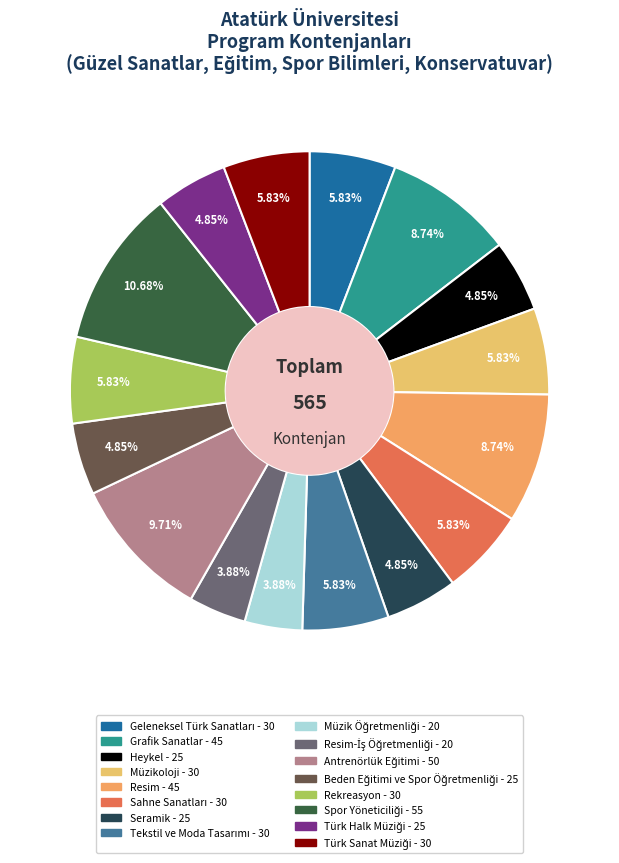

Rank the categories by value from highest to lowest.

Spor Yöneticiliği, Antrenörlük Eğitimi, Grafik Sanatlar, Resim, Geleneksel Türk Sanatları, Müzikoloji, Sahne Sanatları, Tekstil ve Moda Tasarımı, Rekreasyon, Türk Sanat Müziği, Heykel, Seramik, Beden Eğitimi ve Spor Öğretmenliği, Türk Halk Müziği, Müzik Öğretmenliği, Resim-İş Öğretmenliği